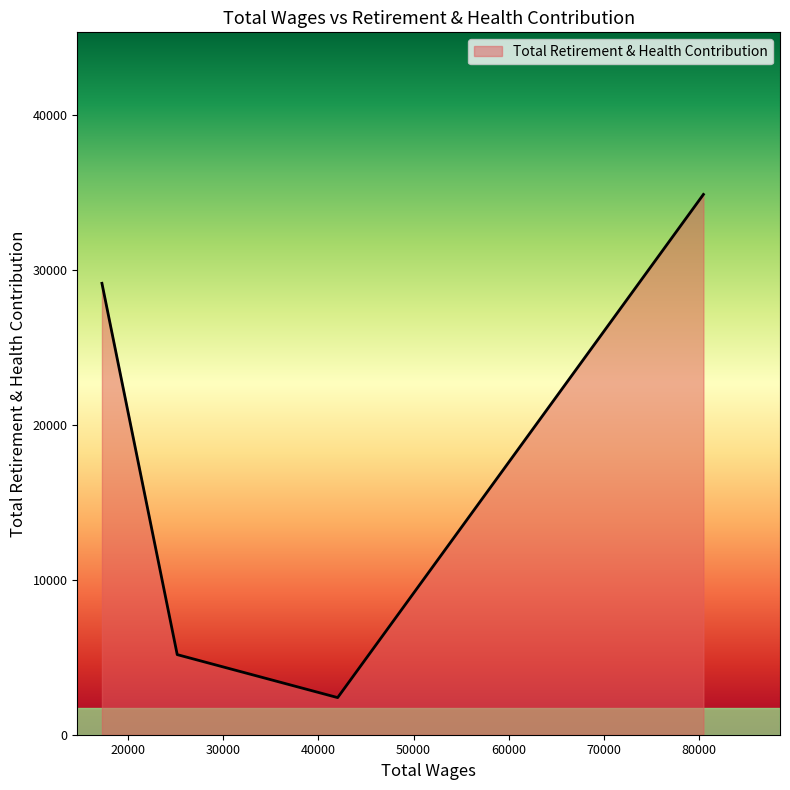

What is the average value?

17880